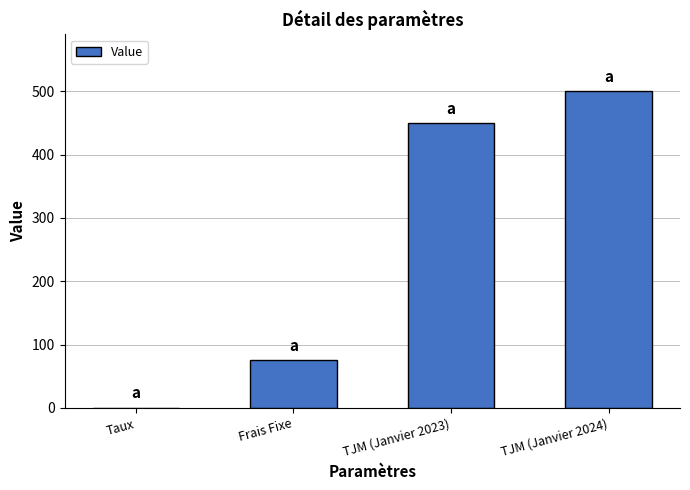

What is the greatest value displayed?

500.0